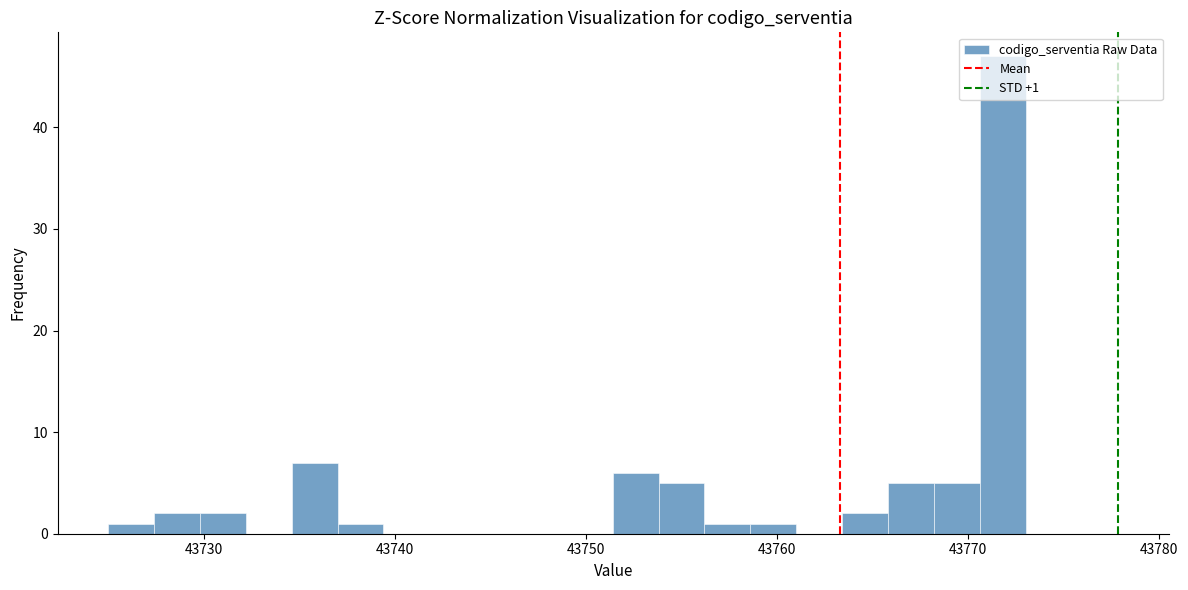

Around what value on the x-axis is the tallest bar? Give the approximate position of its centre, as read against the axis.

43772